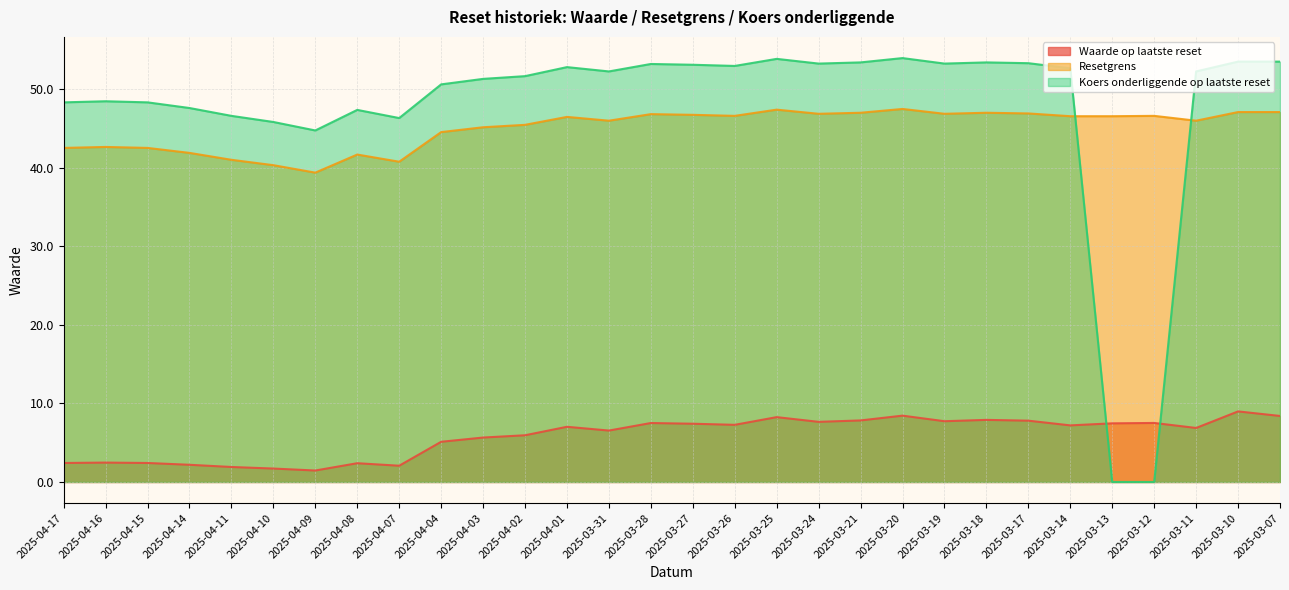

At which category is the sum across all series the highest?

2025-03-20